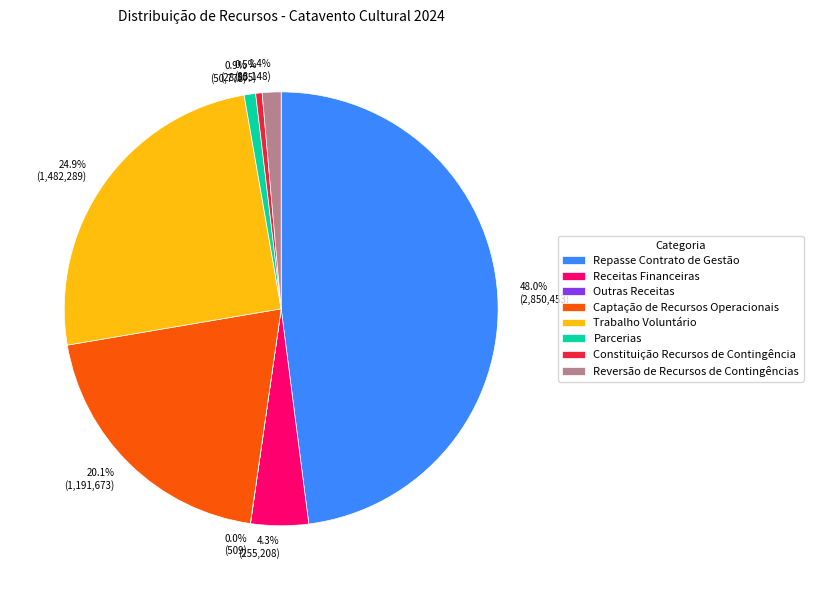

Is there any slice that represents more than half of the pie?

No